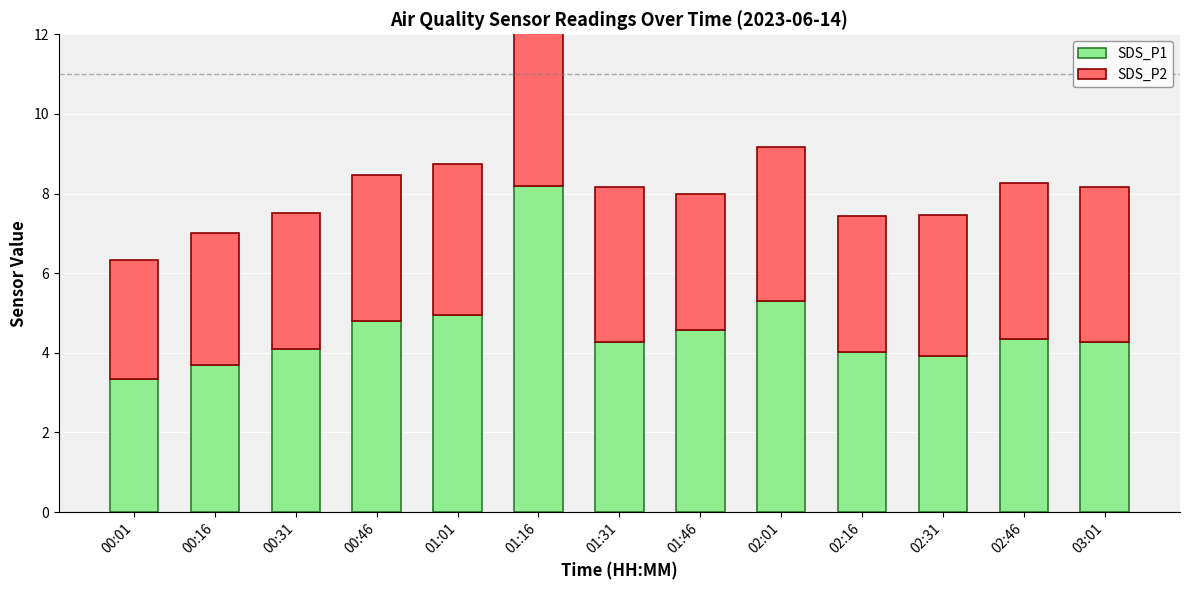

What position from the left is 01:46?

8